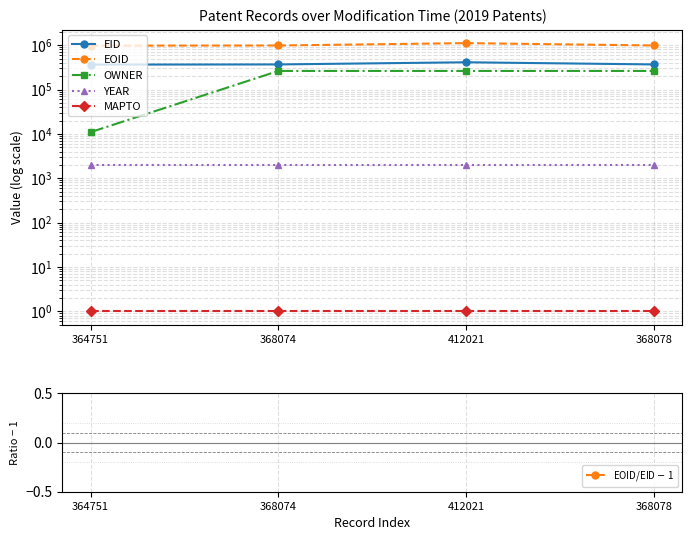

Which category has the lowest value across all series?

364751